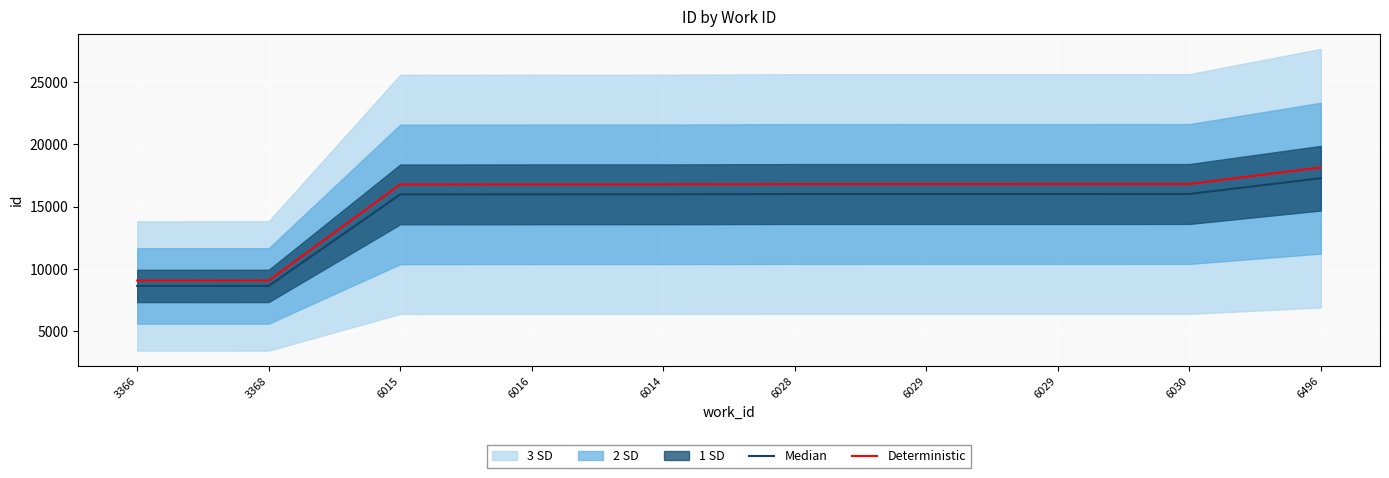

True or false: Deterministic has more than 2 points higher than both neighbors.

False